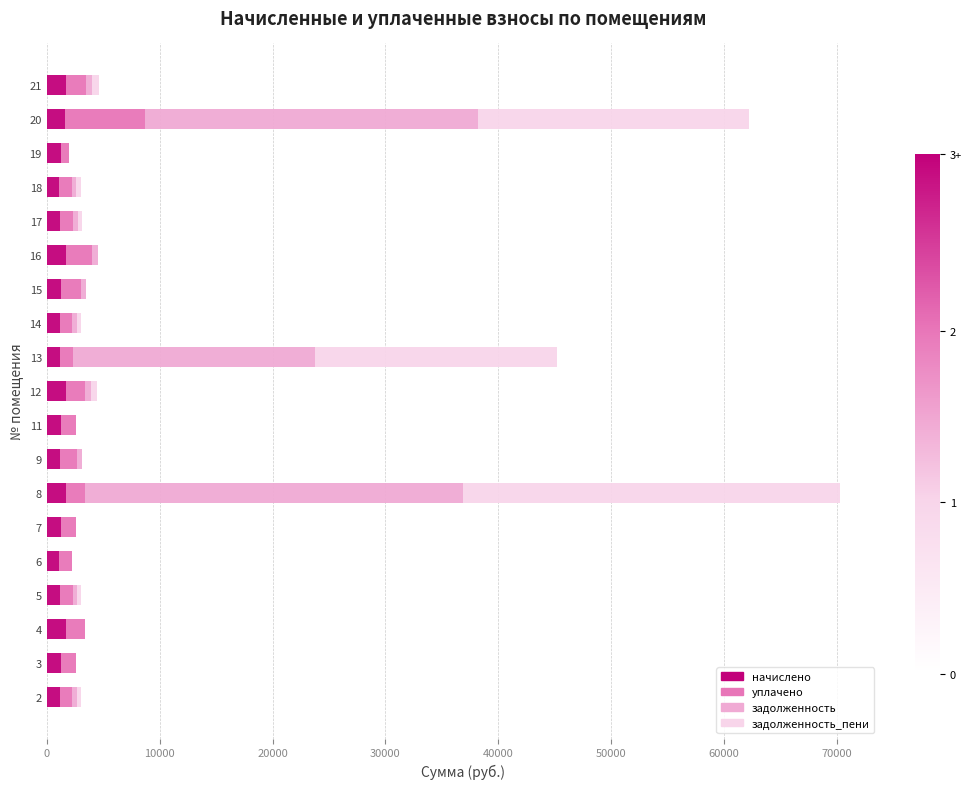

At which category is the sum across all series the highest?

8